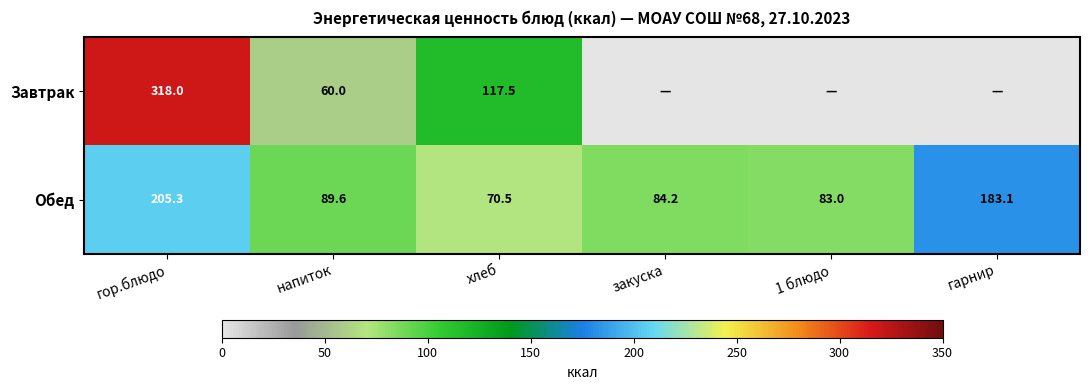

At which category is the sum across all series the highest?

гор.блюдо